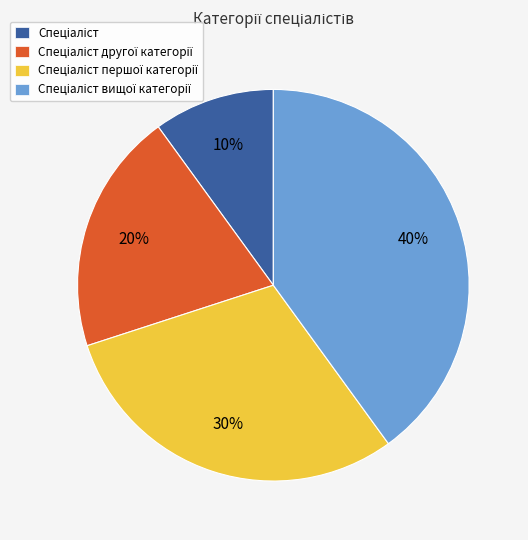

Is there any slice that represents more than half of the pie?

No